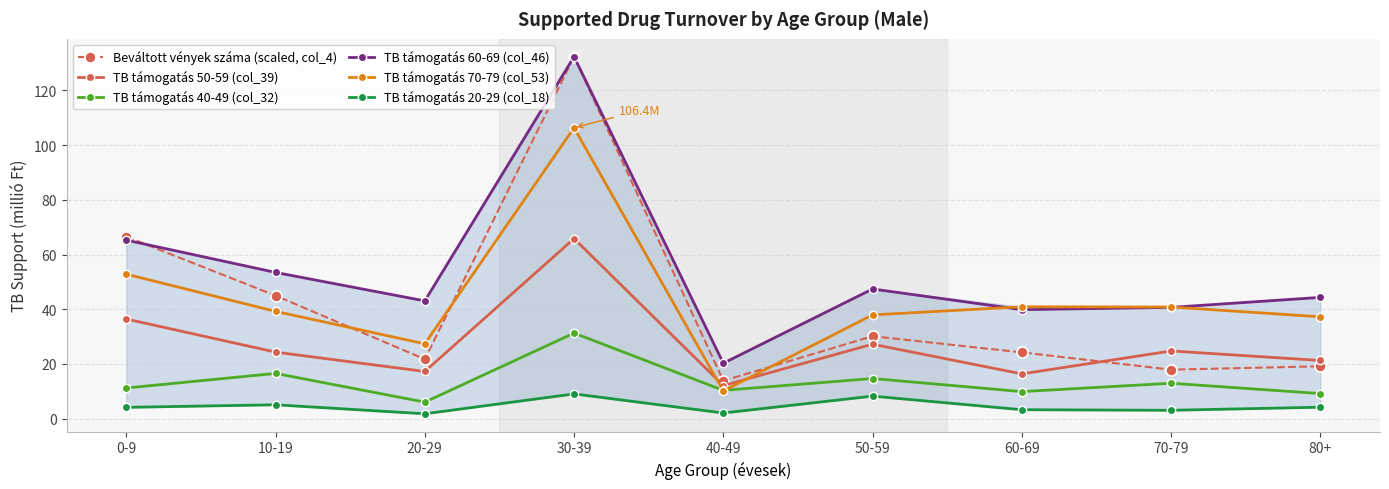

What is the sum of all TB támogatás 60-69 (col_46) values?

486.6